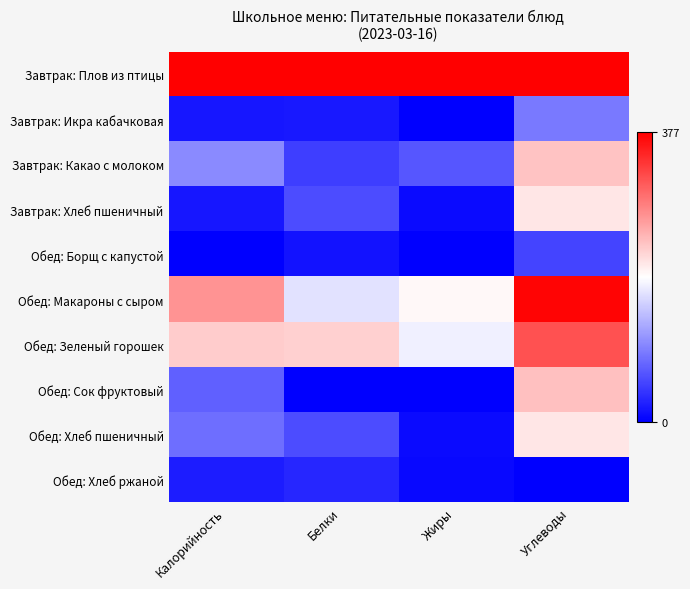

What is the total value across all series at Белки?

2.6